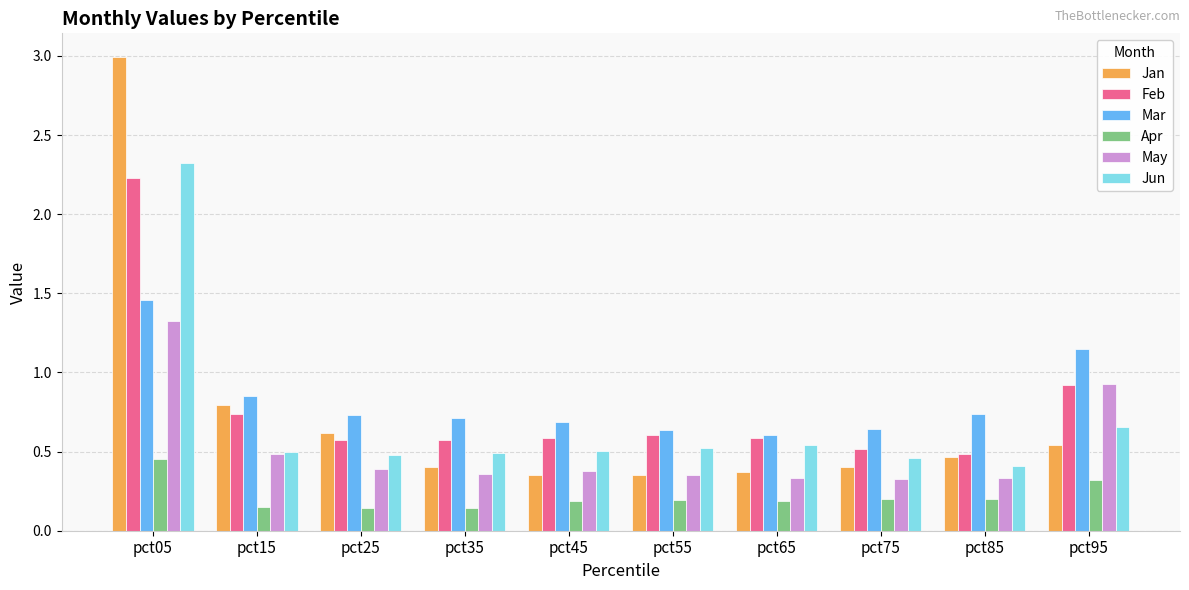

Which series has the largest range (max minus min)?

Jan